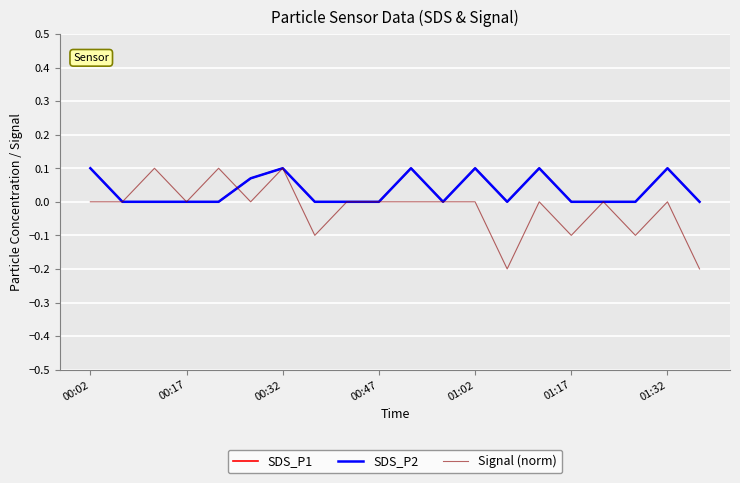

What is the label of the 3rd point from the left?

00:32